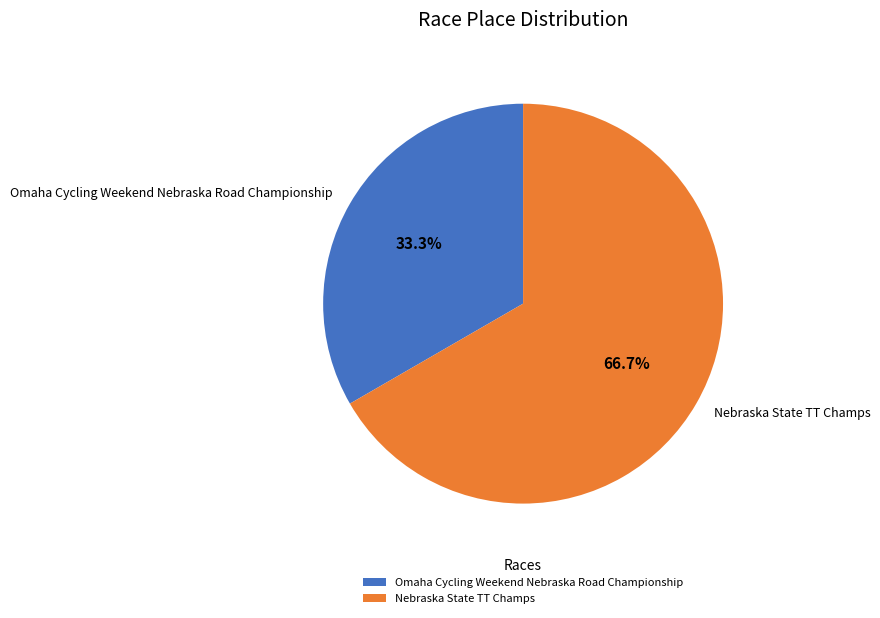

Does any single category account for the majority?

Yes